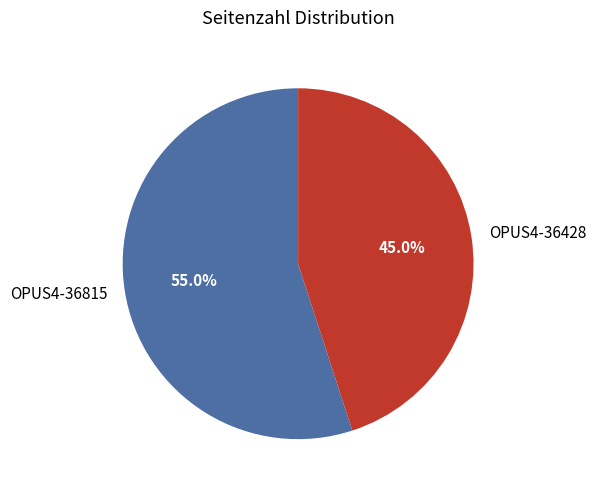

True or false: OPUS4-36428 accounts for 51% of the total.

False